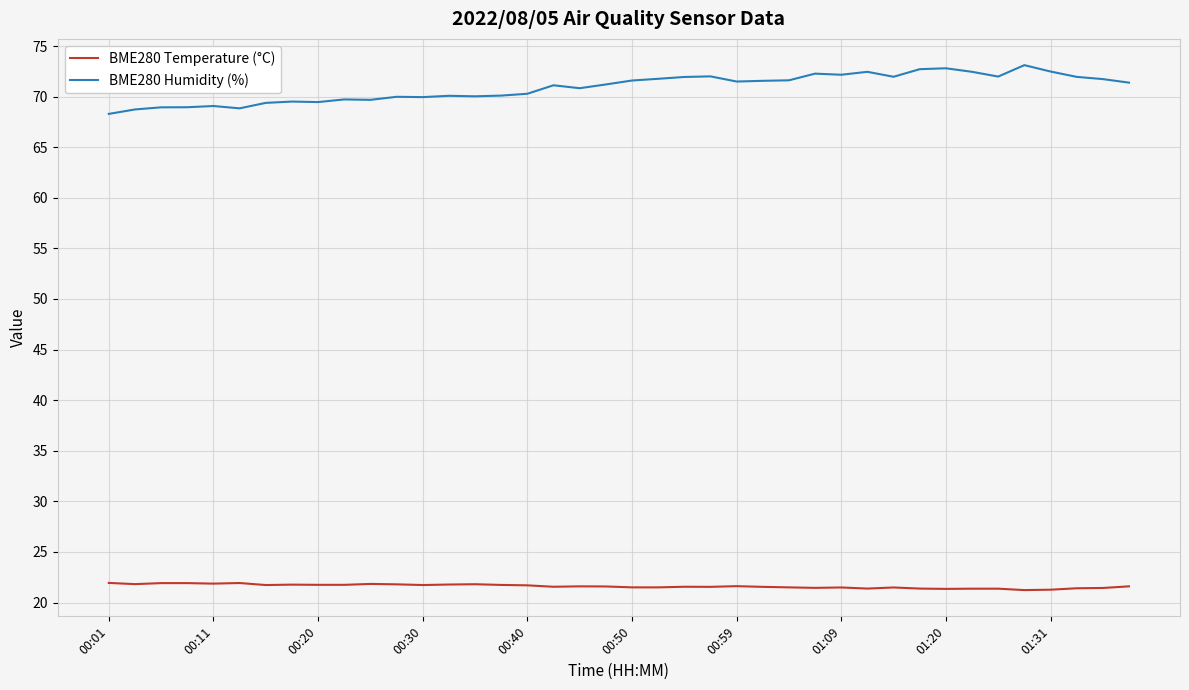

What is the greatest value displayed?

73.1